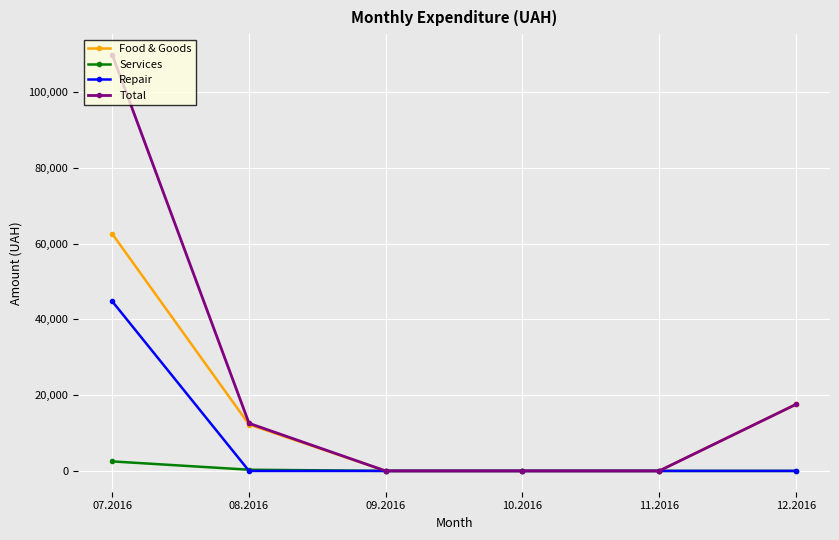

At 07.2016, list the series in order from largest to smallest.

Total, Food & Goods, Repair, Services